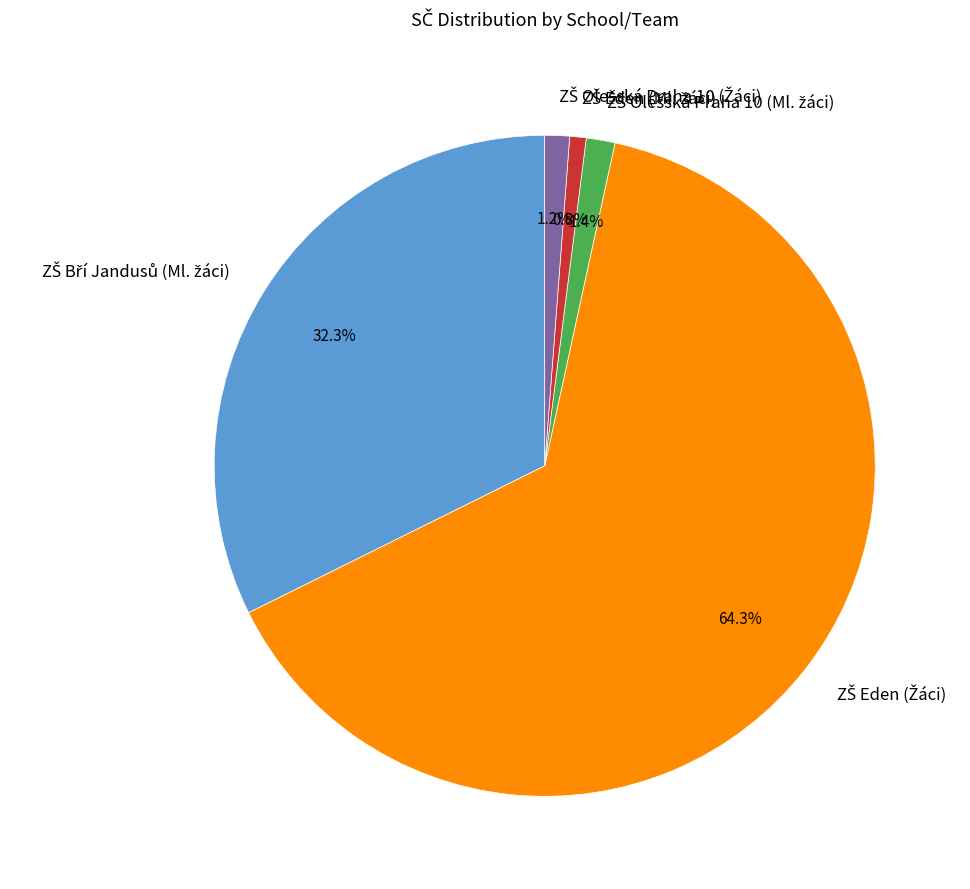

Is there a majority slice in this chart?

Yes